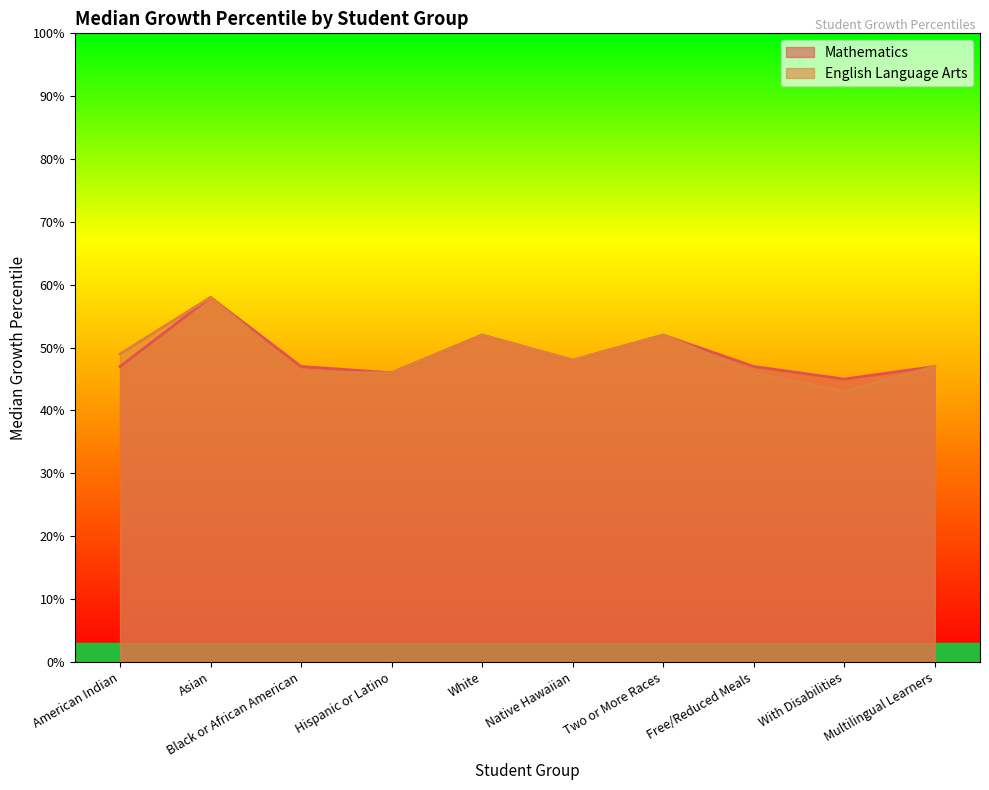

Reading left to right, transcribe all the data shown in this chart.

Mathematics: American Indian=47	Asian=58	Black or African American=47	Hispanic or Latino=46	White=52	Native Hawaiian=48	Two or More Races=52	Free/Reduced Meals=47	With Disabilities=45	Multilingual Learners=47
English Language Arts: American Indian=49	Asian=58	Black or African American=46	Hispanic or Latino=46	White=52	Native Hawaiian=48	Two or More Races=52	Free/Reduced Meals=46	With Disabilities=43	Multilingual Learners=47